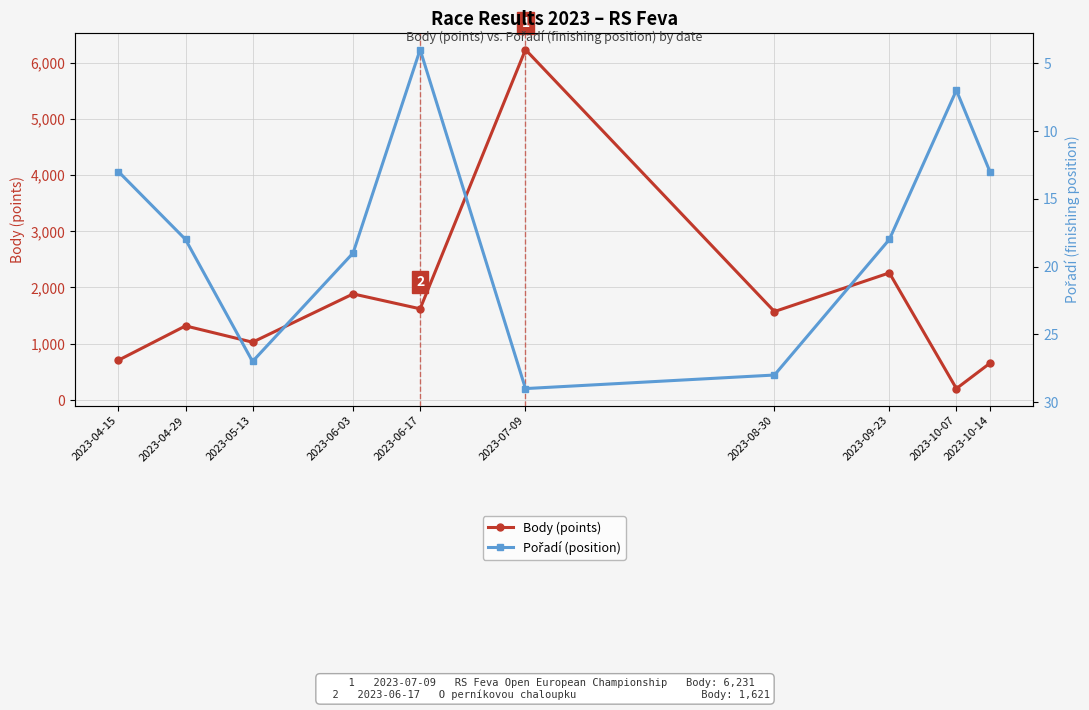

Reading left to right, transcribe all the data shown in this chart.

Body (points): 707	1317	1027	1886	1621	6231	1572	2260	202	653
Pořadí (position): 13	18	27	19	4	29	28	18	7	13